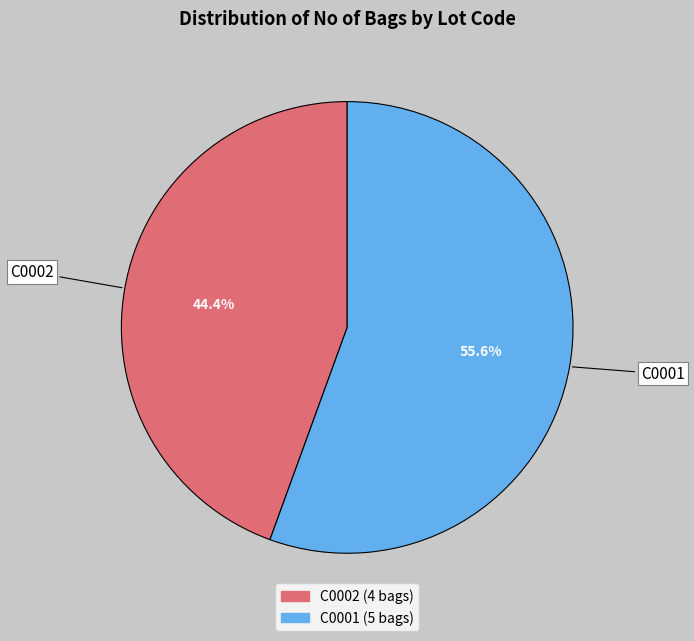

To the nearest percent, what portion does C0002 represent?

44%